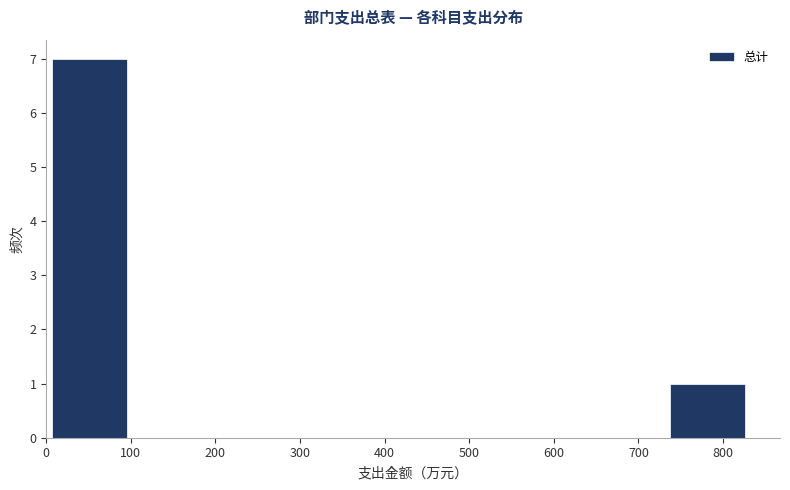

Over which range of the x-axis is the bar tallest?

10 to 110